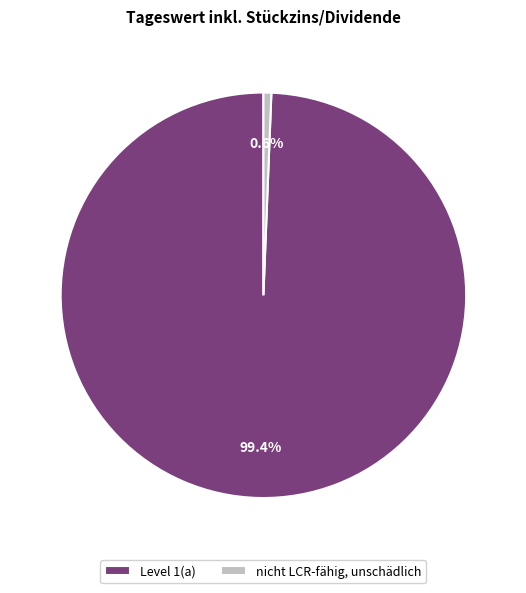

To the nearest percent, what percentage of the pie is Level 1(a)?

99%